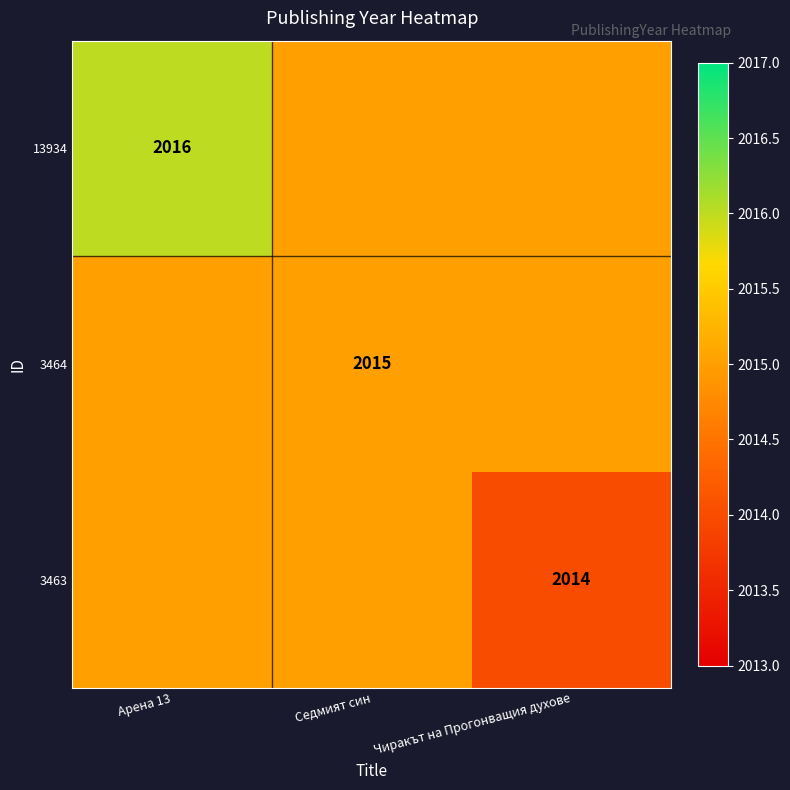

True or false: 3463 has a value of 2014 at Чиракът на Прогонващия духове.

True